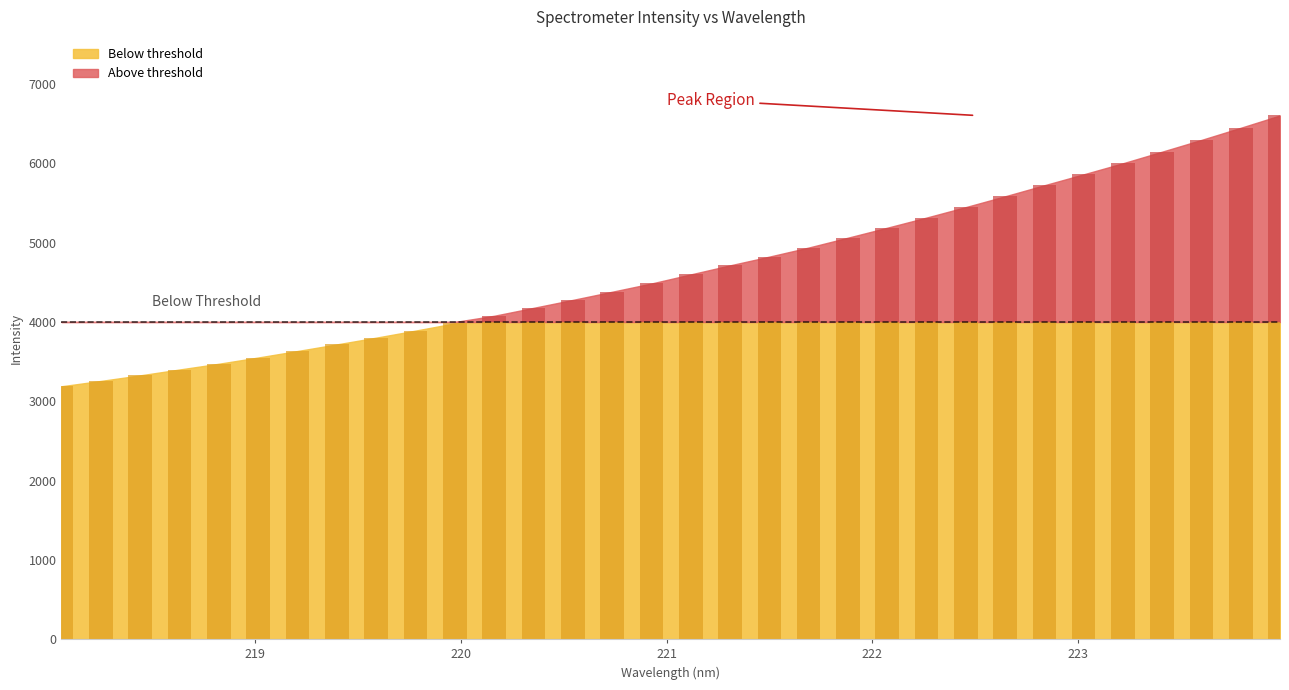

True or false: the data shows 10261.5 at 223.5987.

False